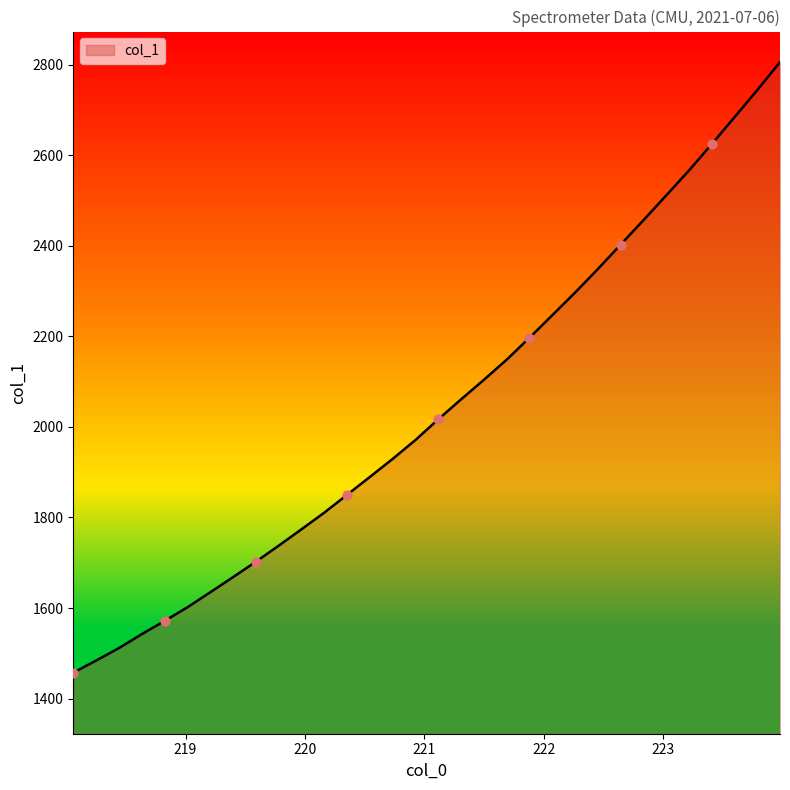

What is the difference between the maximum and minimum values?

1348.9